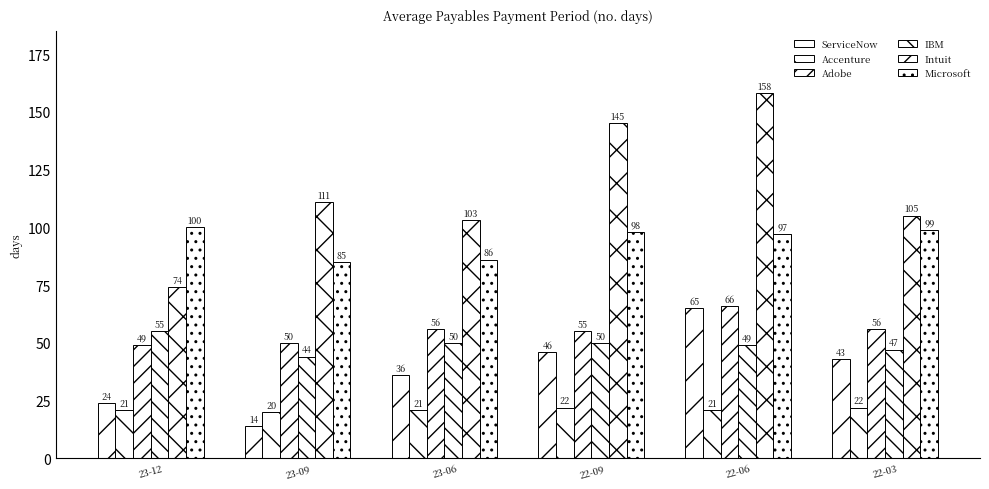

How many bars are there in each group?

6